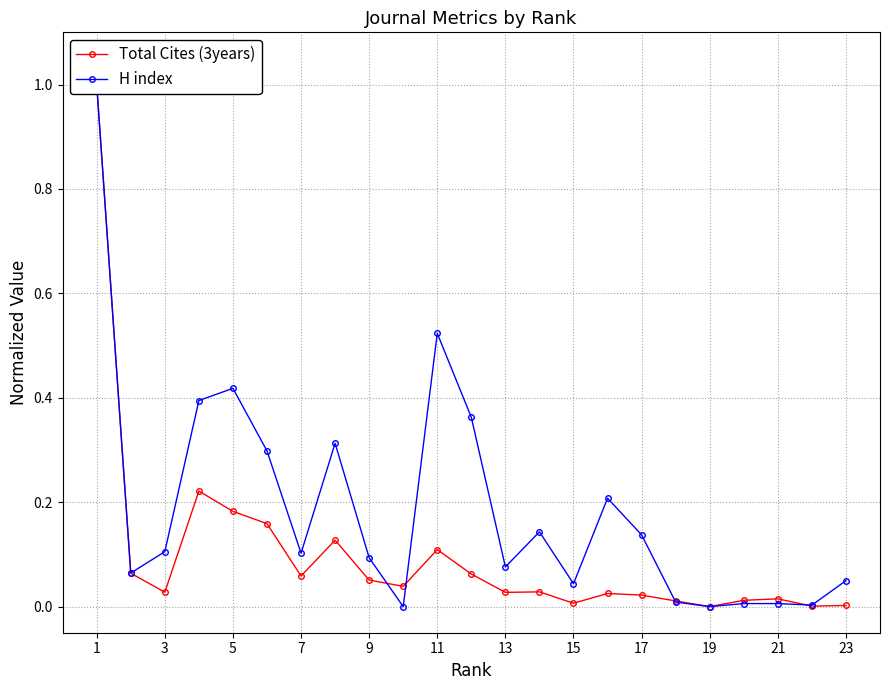

In H index, how many points are higher than both neighbors (excluding endpoints)?

5